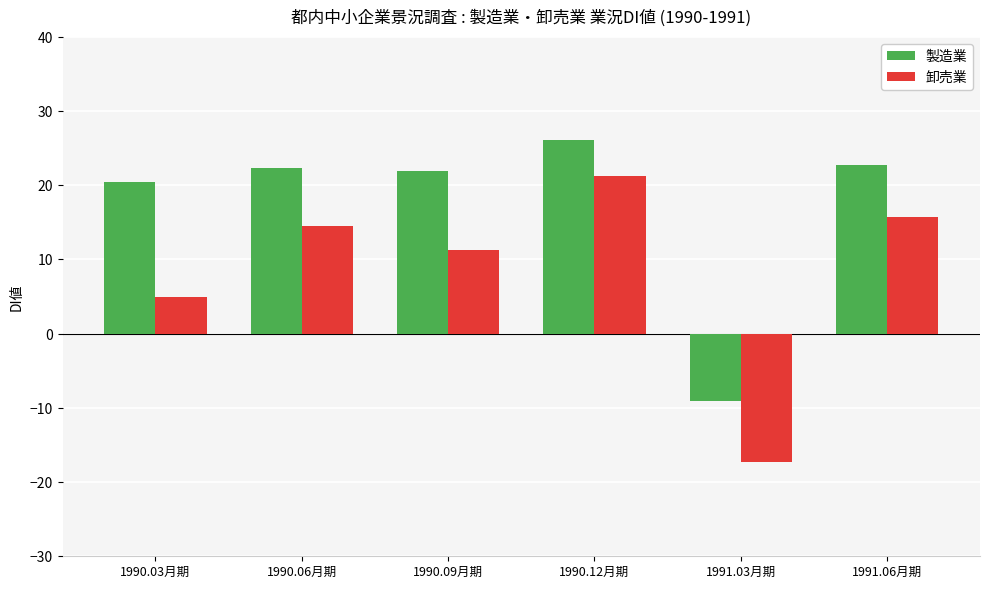

What is the difference between the highest and lowest values at 1990.12月期?

4.8